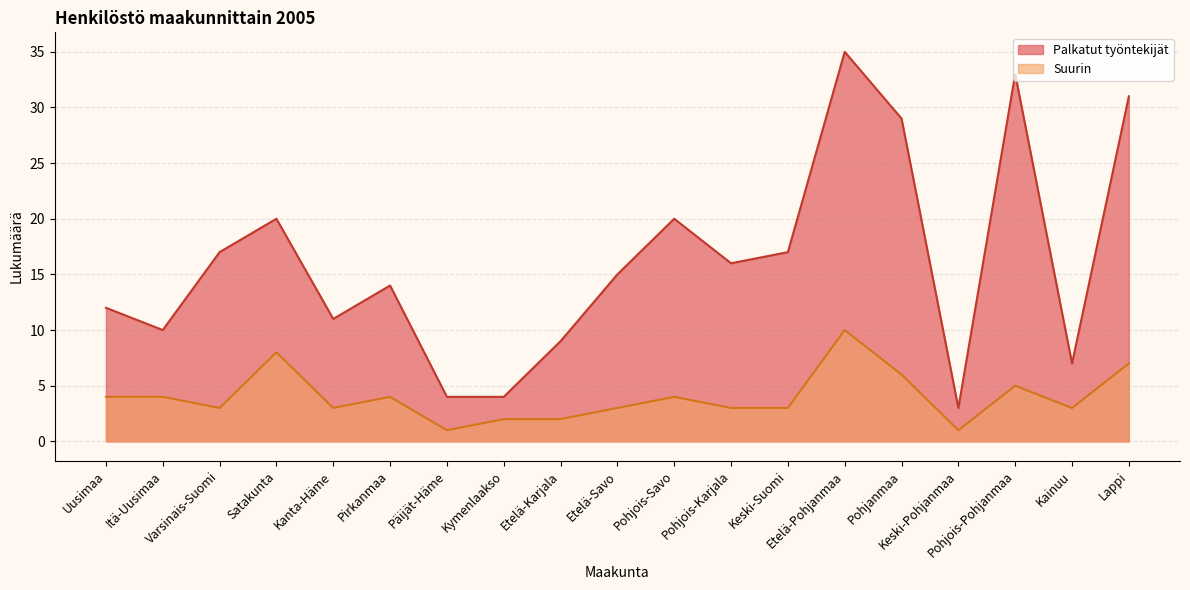

In Suurin, how many points are higher than both neighbors (excluding endpoints)?

5